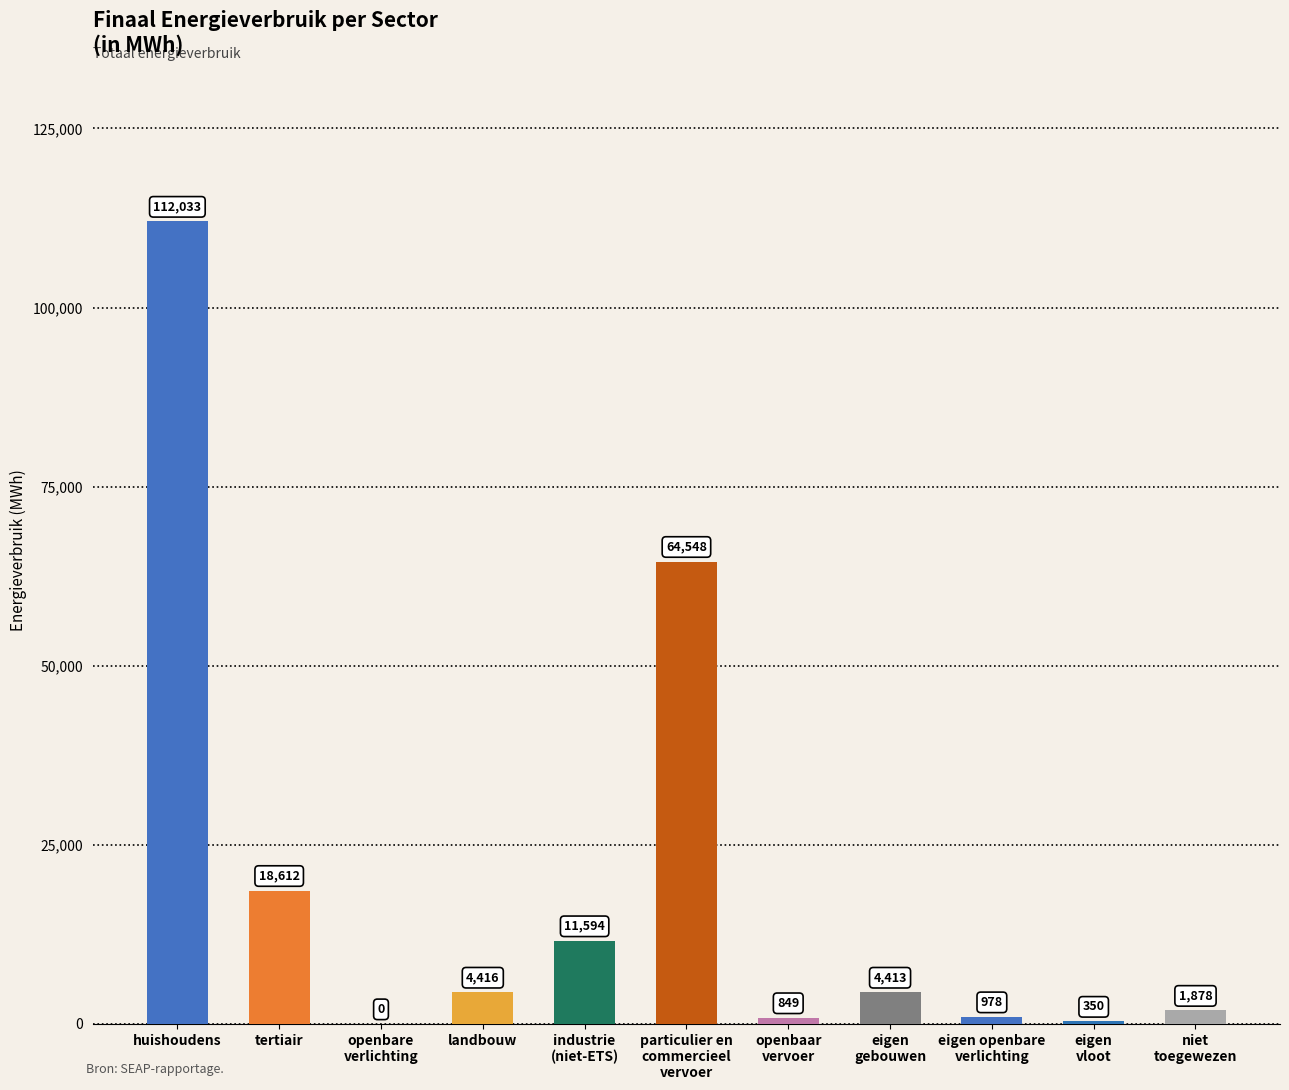

Which label corresponds to the largest value in the chart?

huishoudens